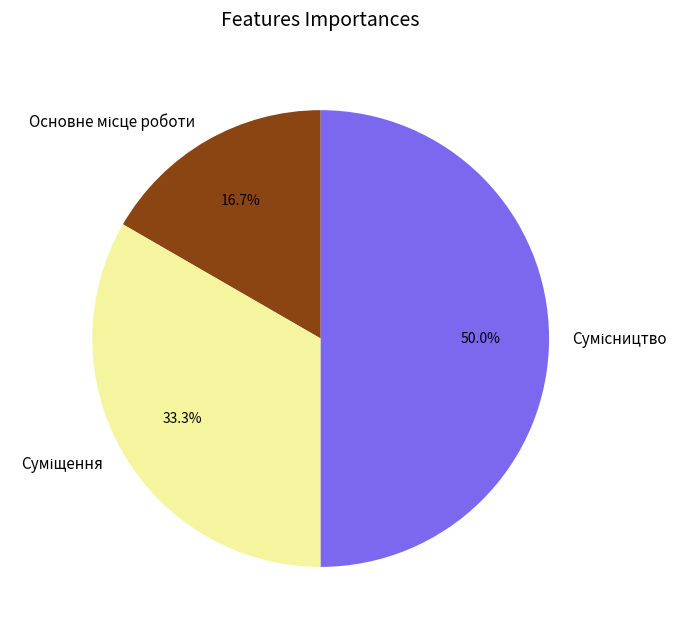

Which slice is the smallest?

Основне місце роботи